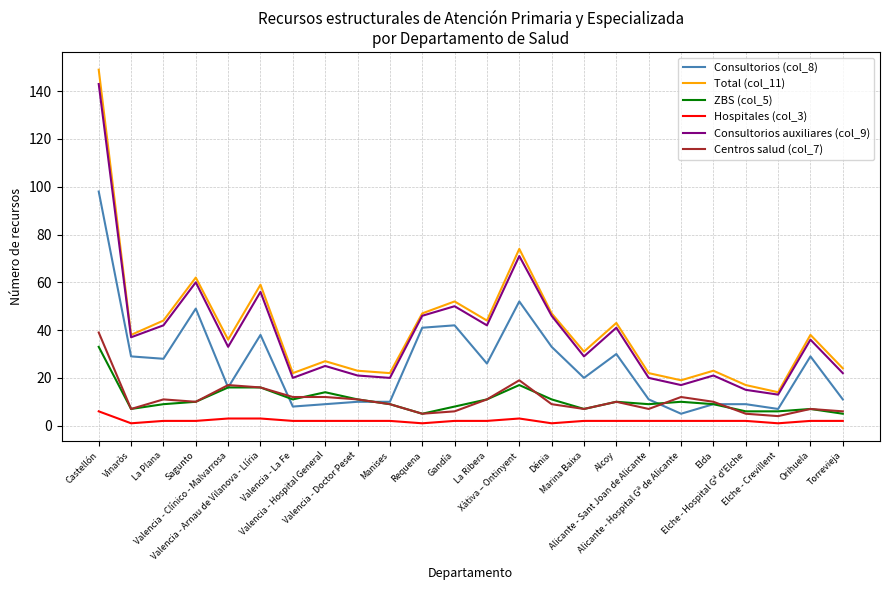

True or false: Consultorios auxiliares (col_9) and Hospitales (col_3) cross at least once.

False